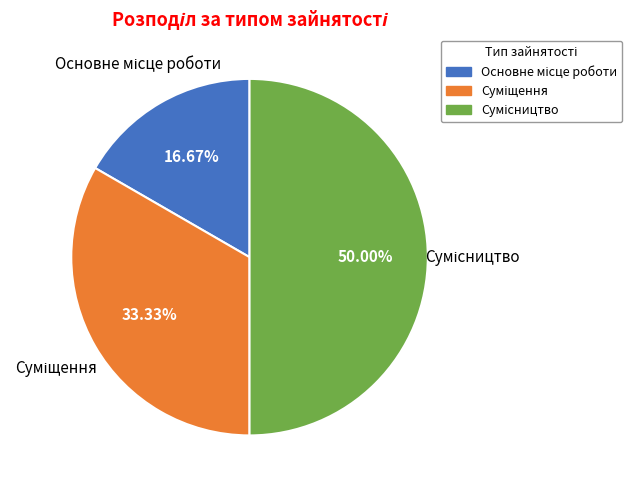

What percentage is the Суміщення slice, to the nearest percent?

33%